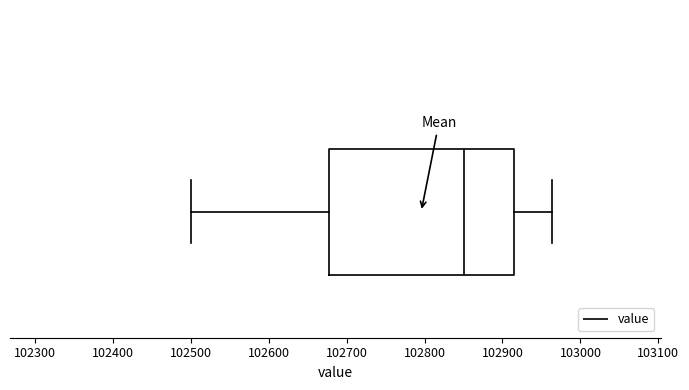

Read this box plot against the x-axis: the position of the median line, the range covered by the box, and the ends of both whiskers. The values are not printed on the chart, so give them approximately, as read against the axis.

median 102850, box 102680 to 102910, whiskers 102500 to 102960